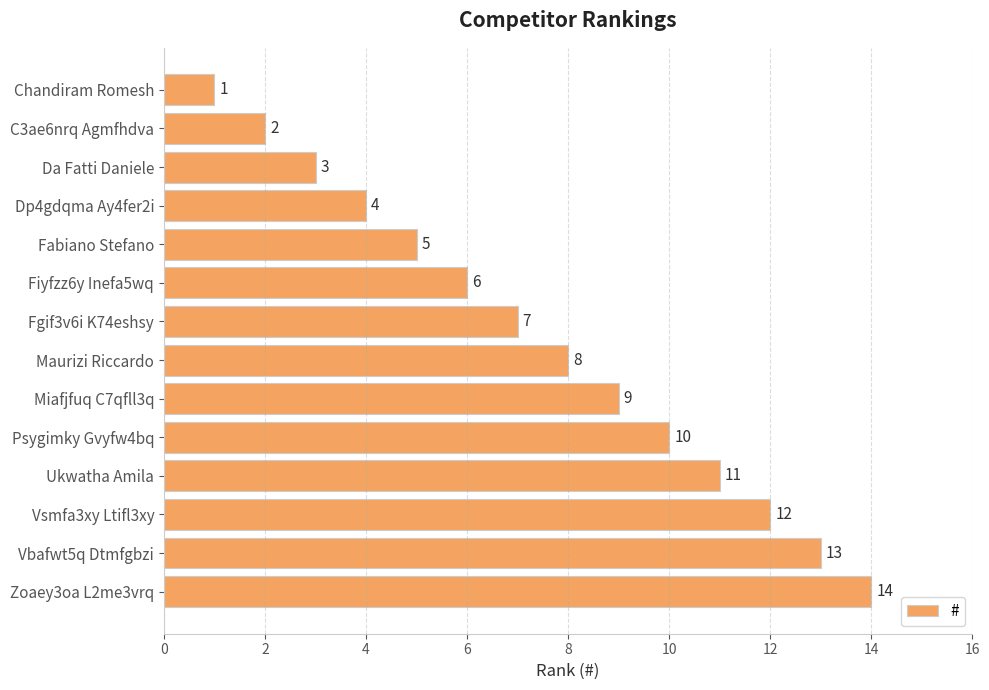

Rank the categories by value from highest to lowest.

Zoaey3oa L2me3vrq, Vbafwt5q Dtmfgbzi, Vsmfa3xy Ltifl3xy, Ukwatha Amila, Psygimky Gvyfw4bq, Miafjfuq C7qfll3q, Maurizi Riccardo, Fgif3v6i K74eshsy, Fiyfzz6y Inefa5wq, Fabiano Stefano, Dp4gdqma Ay4fer2i, Da Fatti Daniele, C3ae6nrq Agmfhdva, Chandiram Romesh